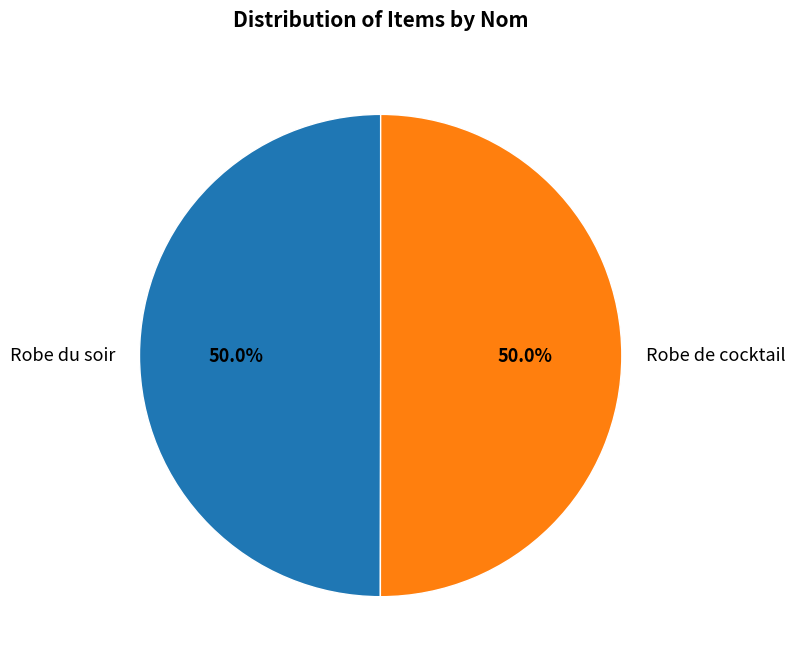

Approximately how many times larger is the value at Robe du soir compared to Robe de cocktail?

1.0